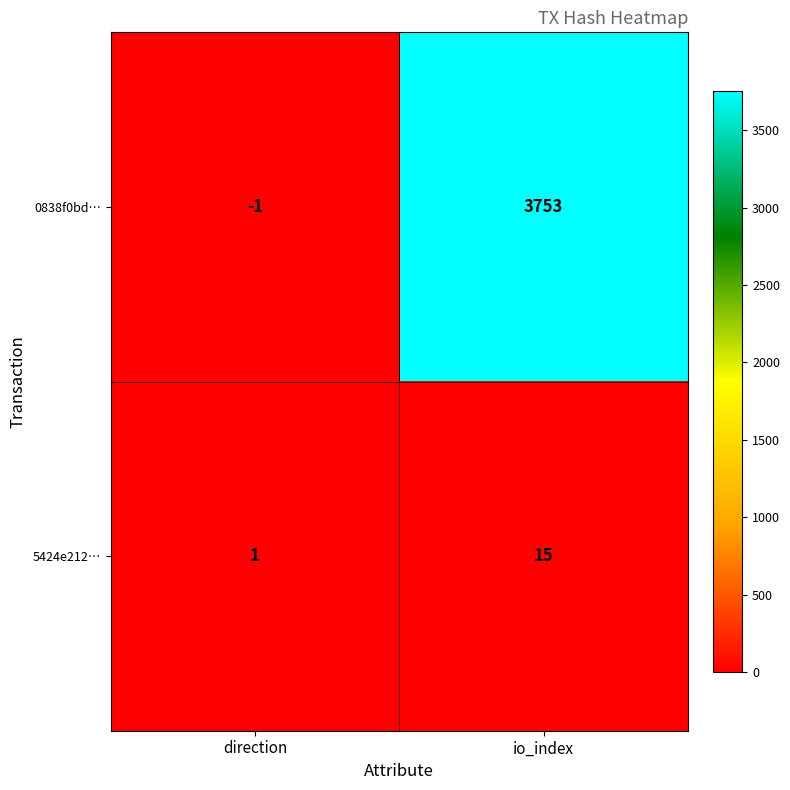

What is the maximum value shown in the chart?

3753